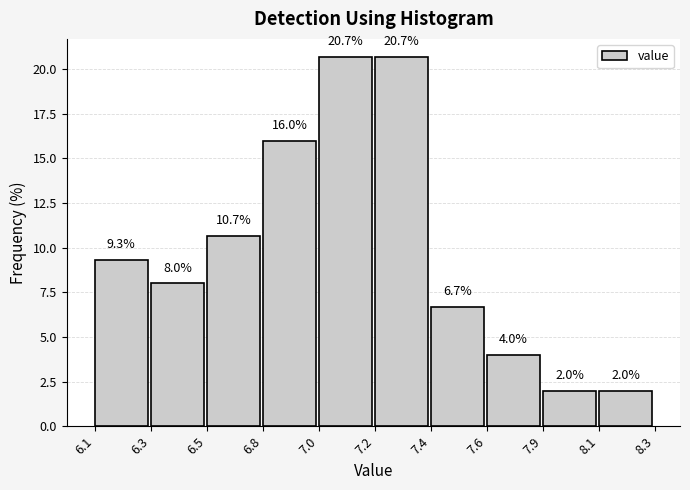

Reading left to right, list all the values displayed in this chart.

6.1=9.3	6.3=8.0	6.5=10.7	6.8=16.0	7.0=20.7	7.2=20.7	7.4=6.7	7.6=4.0	7.9=2.0	8.1=2.0